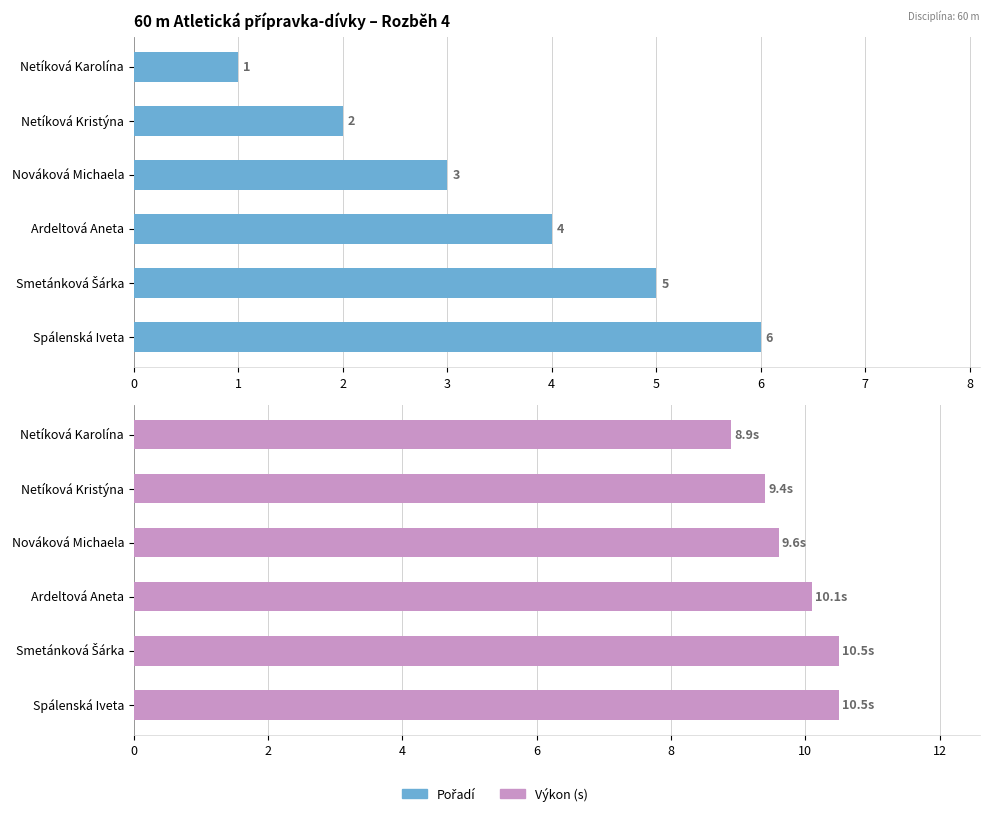

What are all the series names shown in the legend?

Pořadí, Výkon (s)